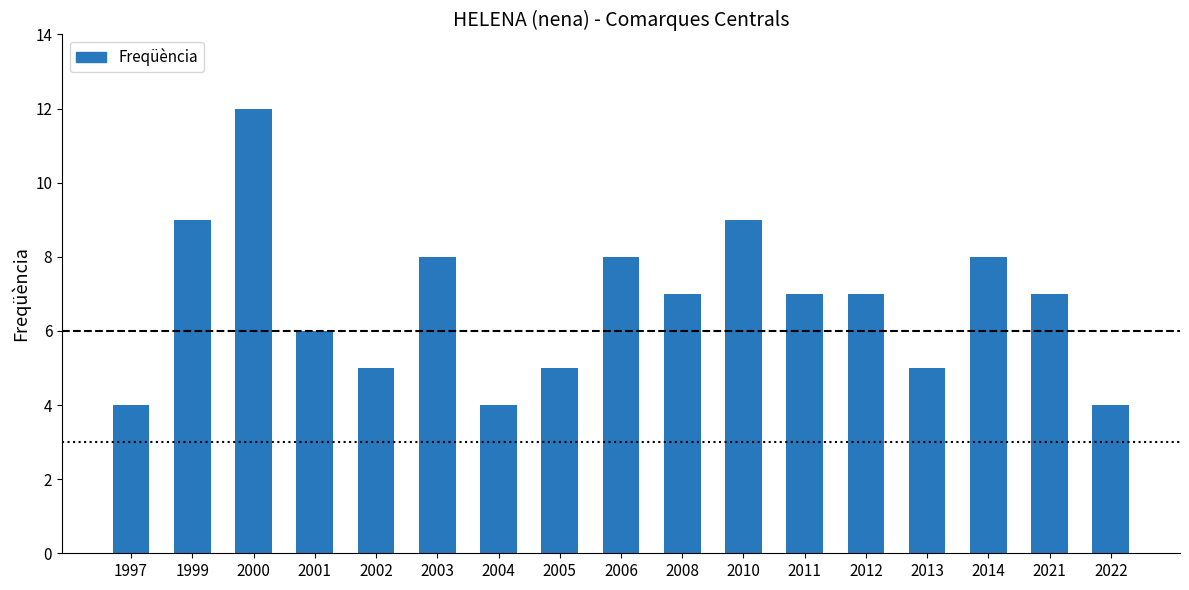

What is the maximum value shown in the chart?

12